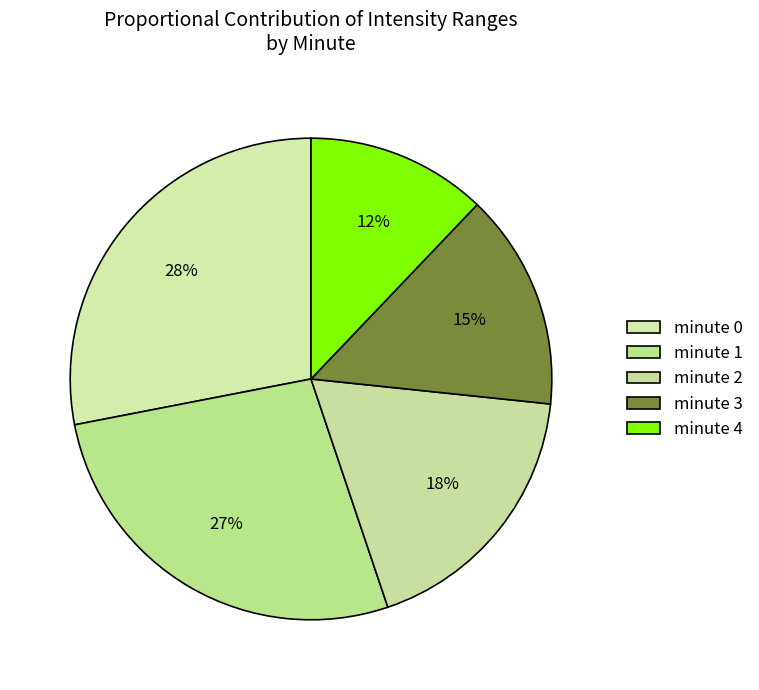

Rank the categories by value from highest to lowest.

minute 0, minute 1, minute 2, minute 3, minute 4